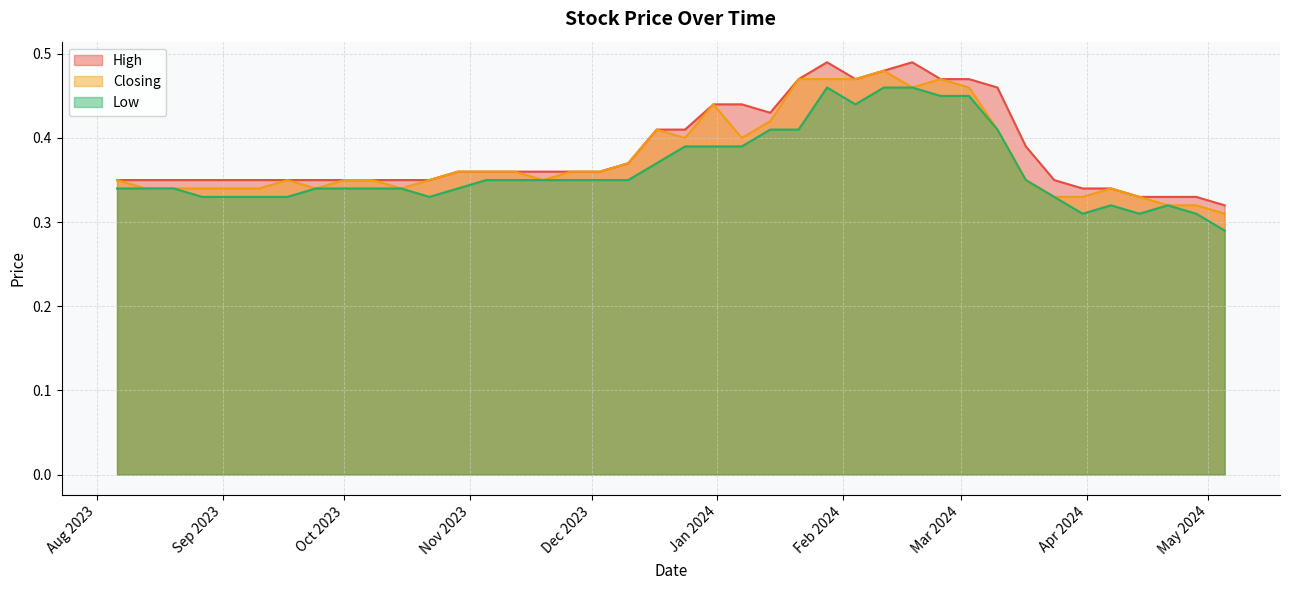

How many lines are shown in the chart?

3